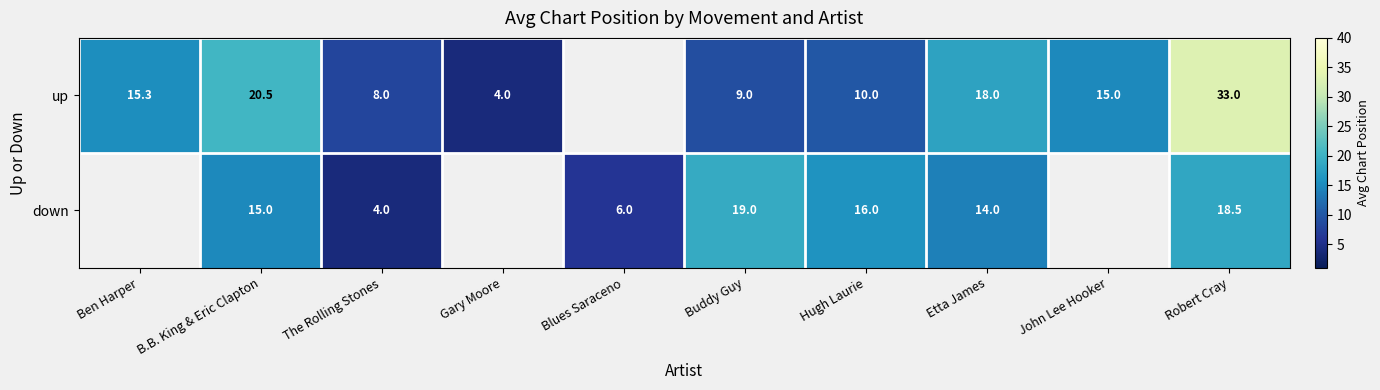

Which series changed the most between The Rolling Stones and Robert Cray?

up